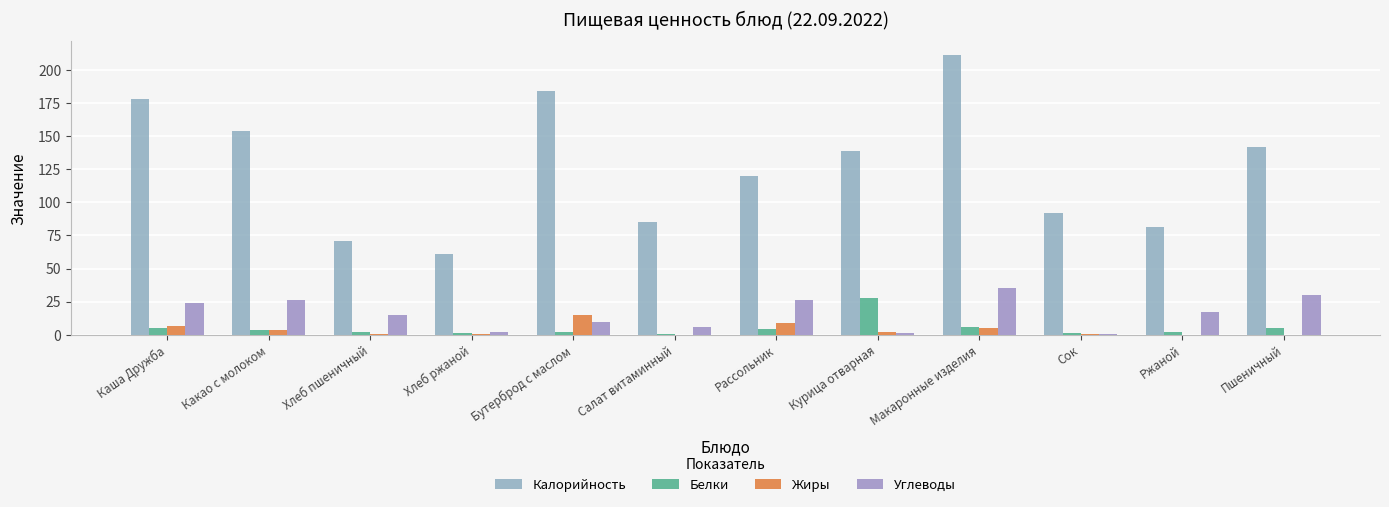

Rank the series by their maximum value, from lowest to highest.

Жиры, Белки, Углеводы, Калорийность